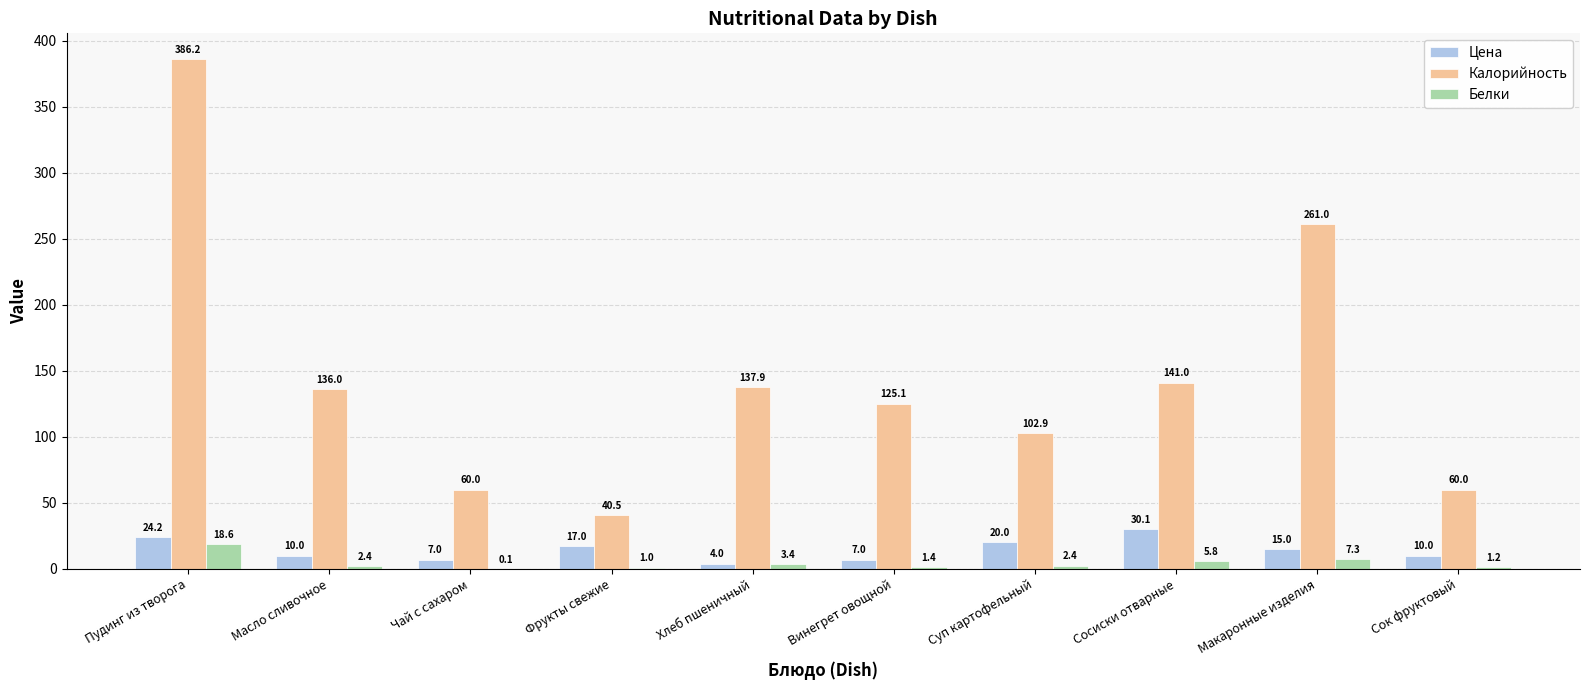

Count the number of data series in this chart.

3